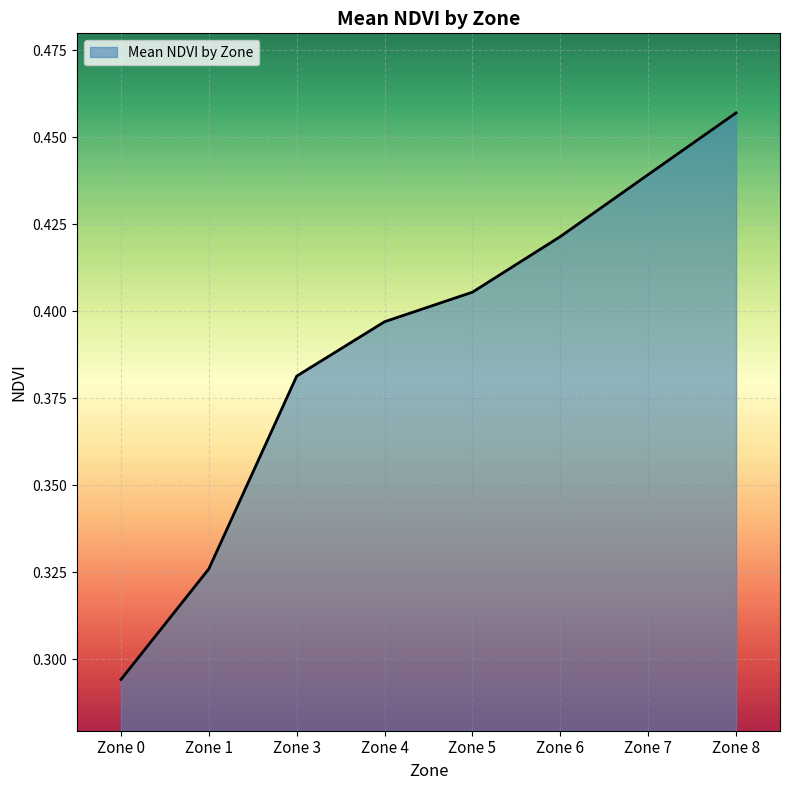

True or false: the data shows 0.5 at Zone 1.

False